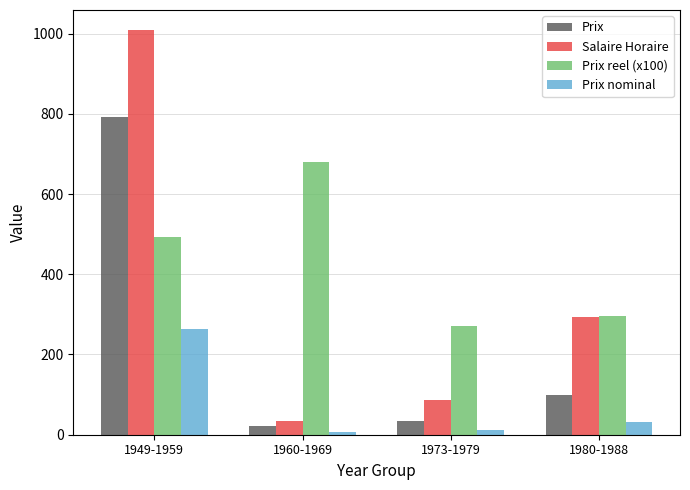

List the labels in order of Salaire Horaire value, smallest first.

1960-1969, 1973-1979, 1980-1988, 1949-1959